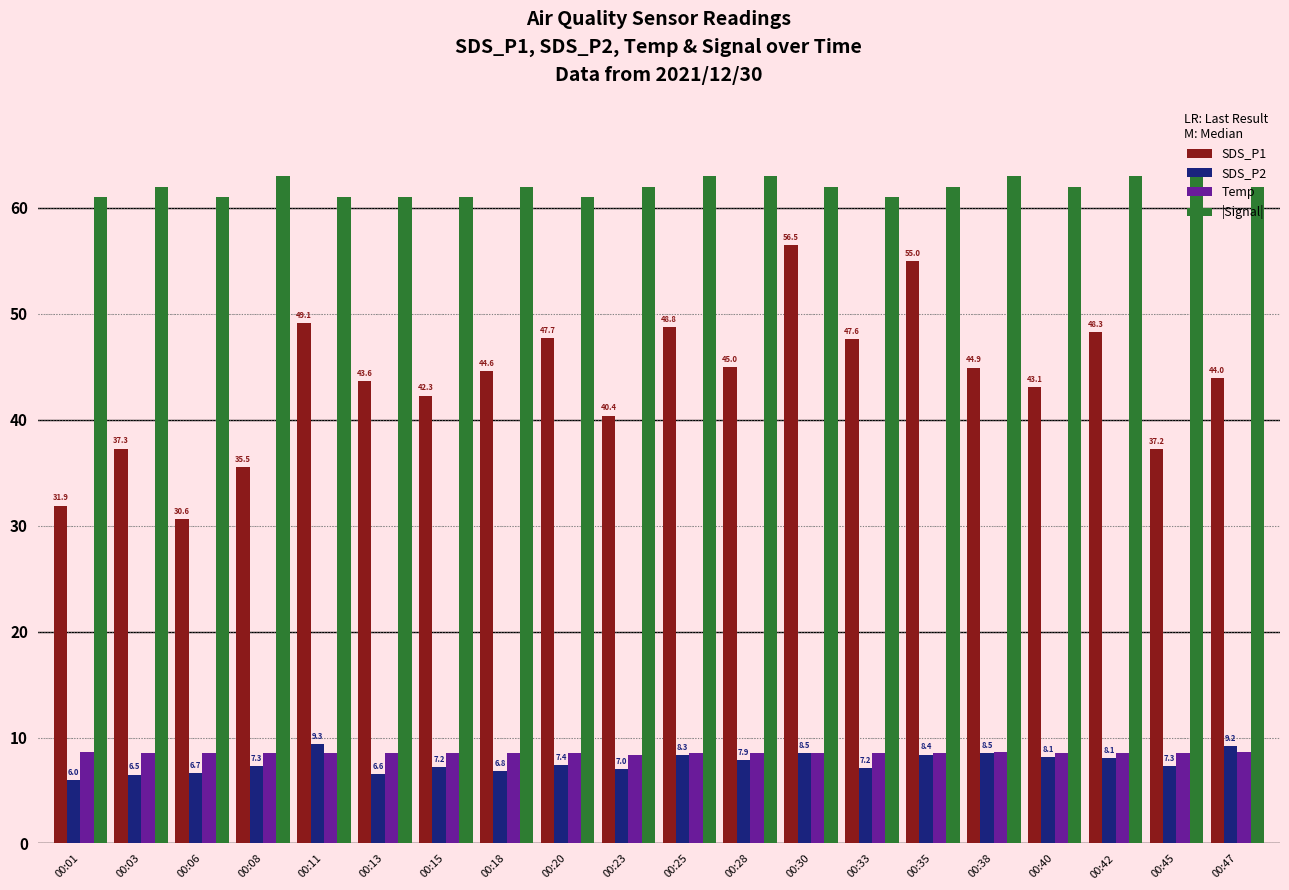

How many groups of bars are there?

20